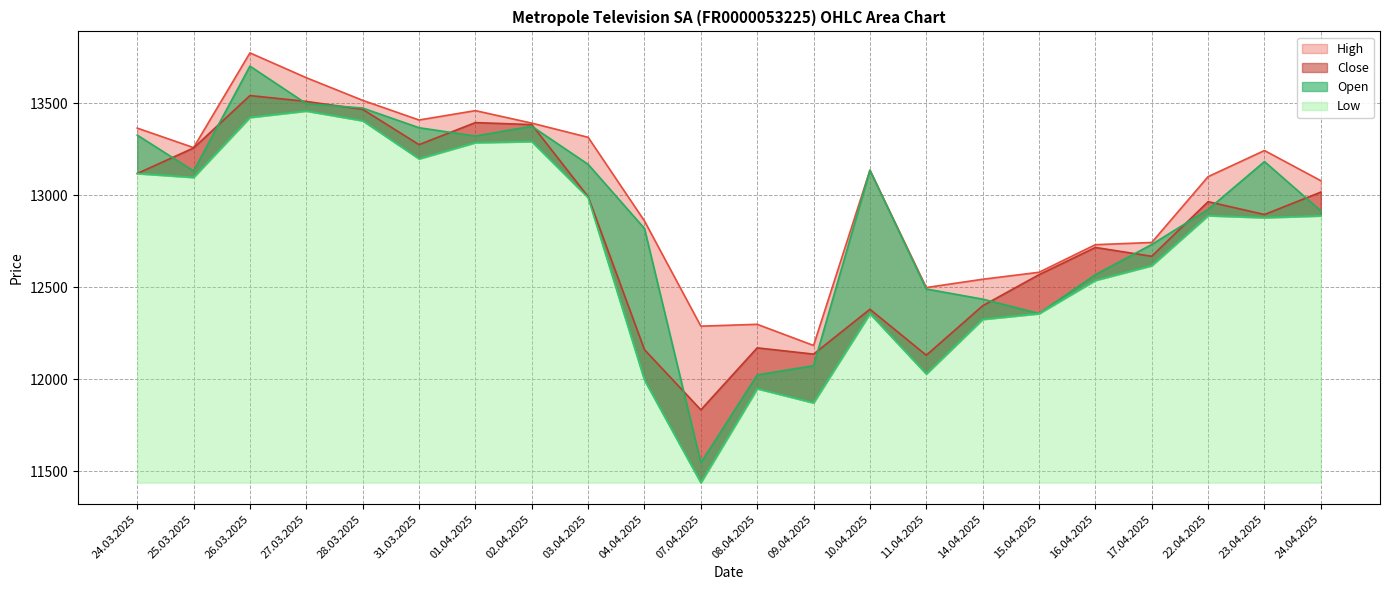

The Low series shows 13293 at 02.04.2025. True or false?

True